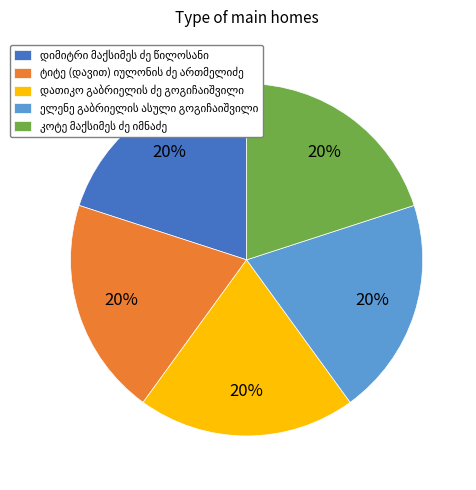

How many segments does this pie chart have?

5